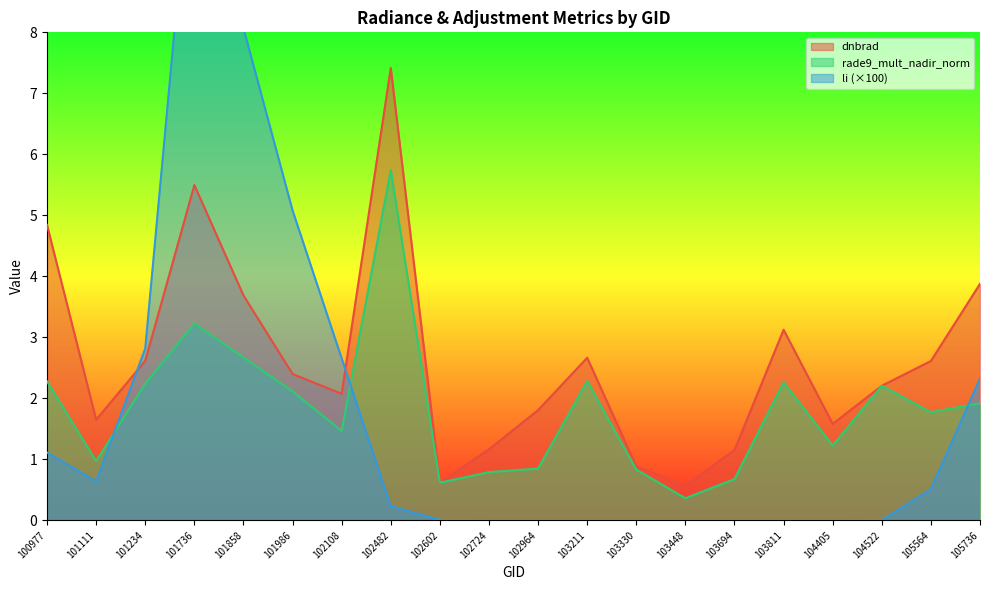

At how many categories does at least one series exceed 0?

20